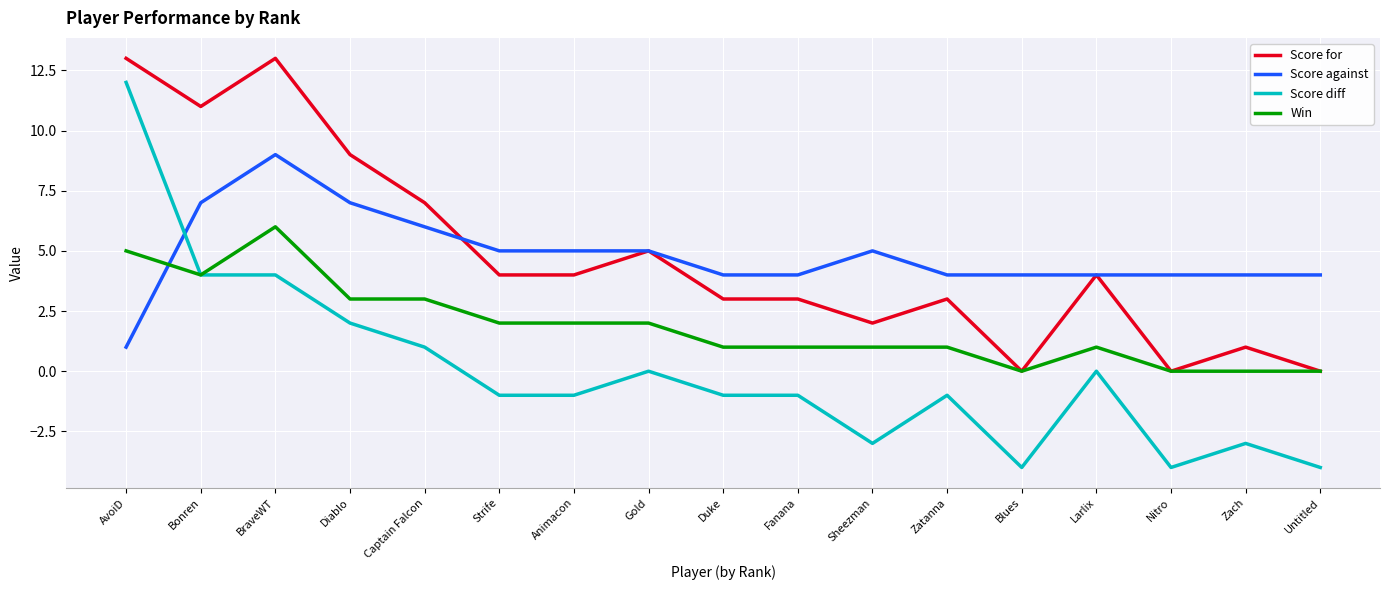

What is the spread (max minus min) of values at Captain Falcon?

6